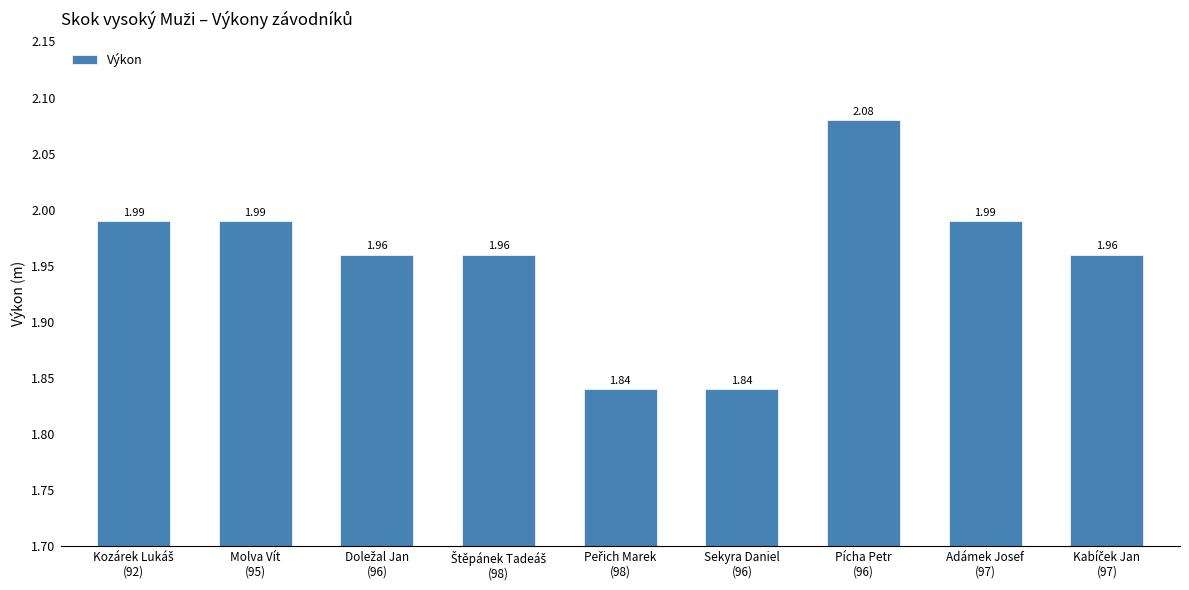

Does the chart contain any negative values?

No